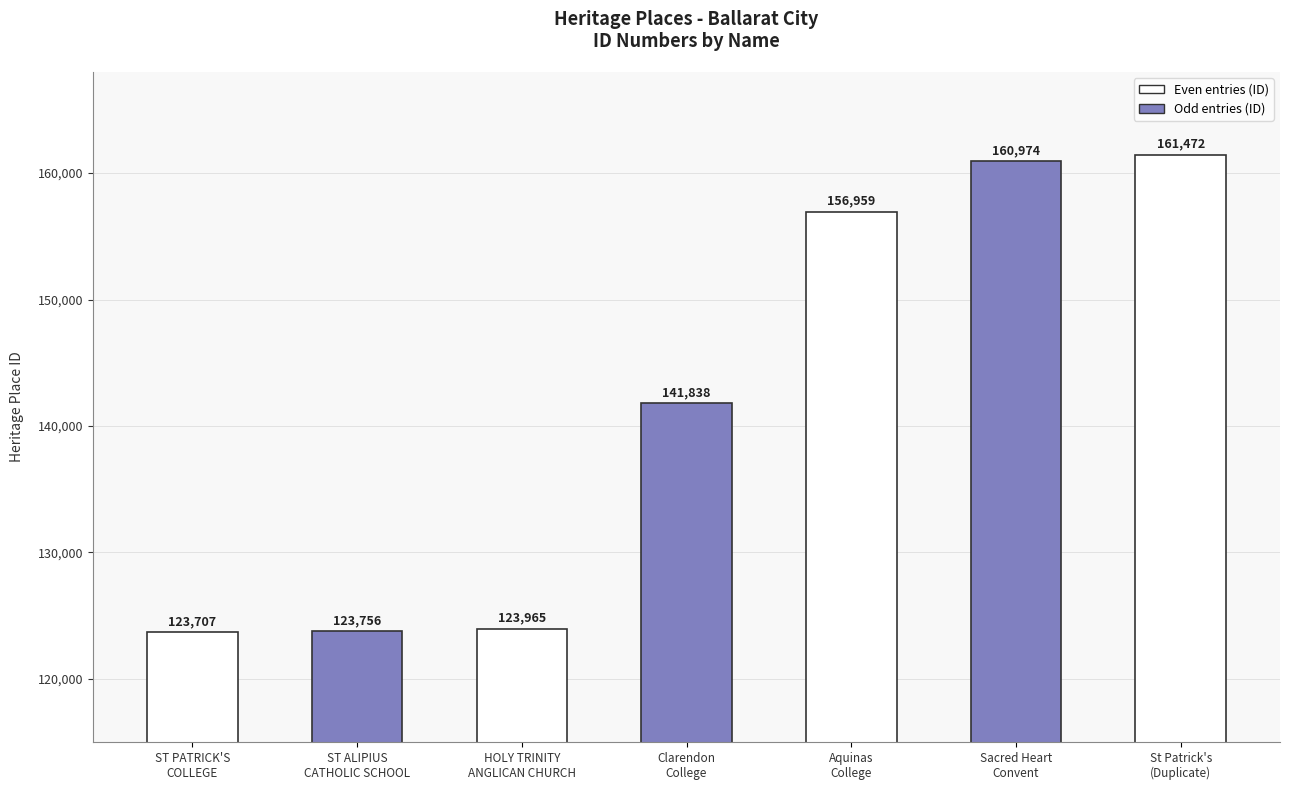

Reading right to left, what are all the values shown in this chart?

161472	160974	156959	141838	123965	123756	123707